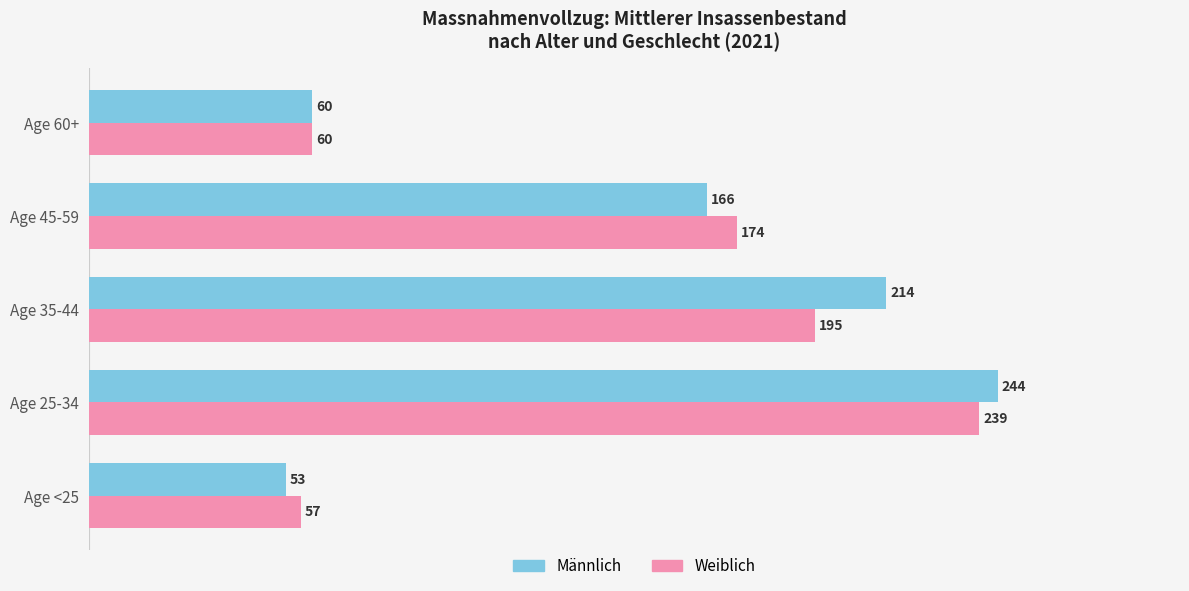

At which category is the sum across all series the highest?

Age 25-34